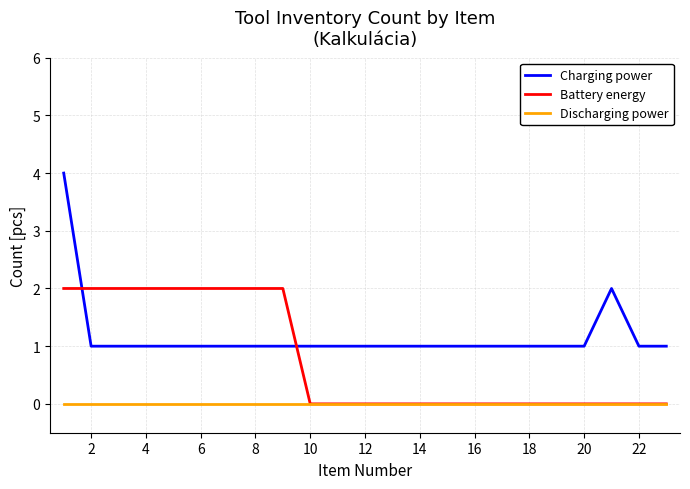

Which series has the widest spread of values?

Charging power